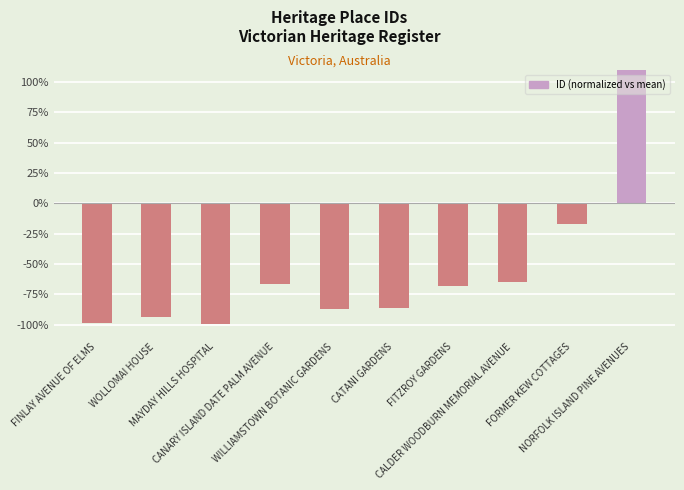

At which label does the data first exceed -68?

CANARY ISLAND DATE PALM AVENUE